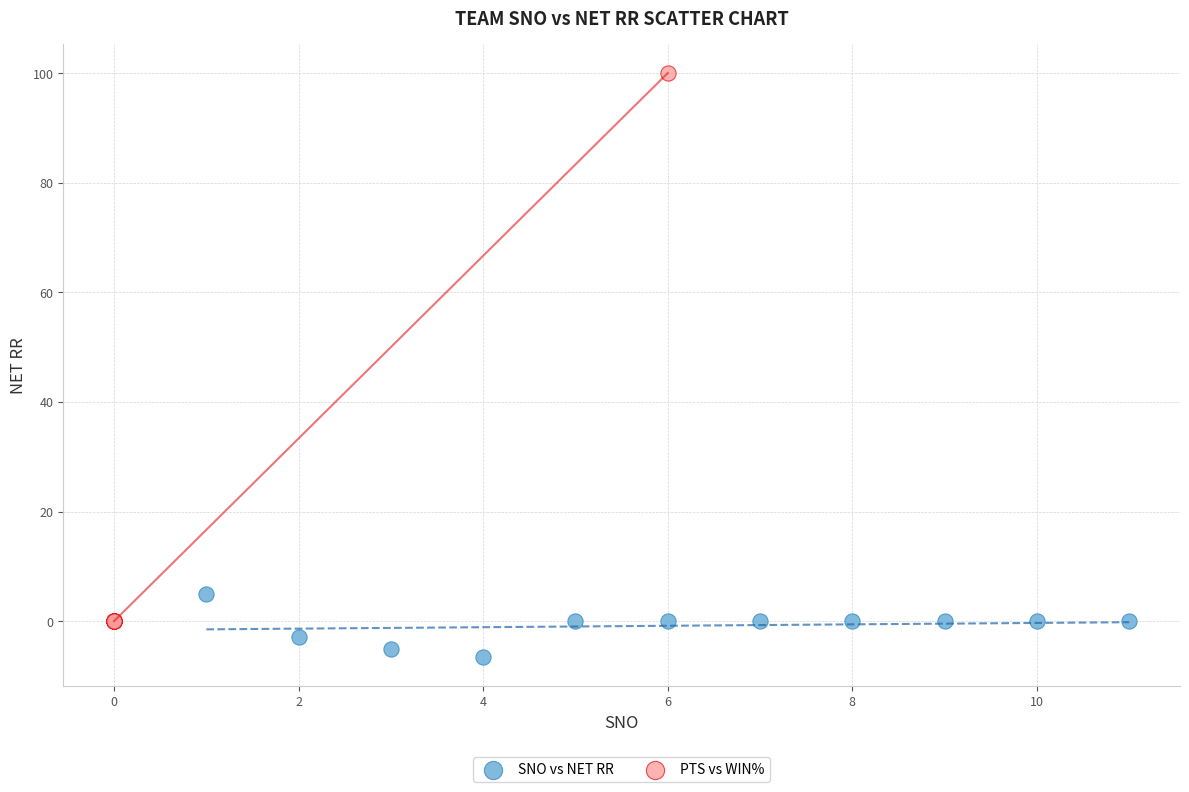

Which series contains the highest Y value?

PTS vs WIN%